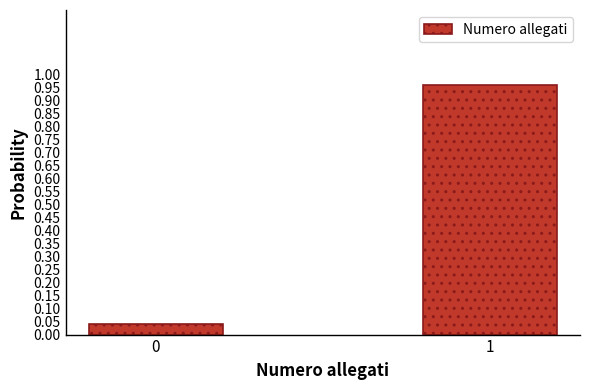

What is the change in value from 0 to 1?

+0.9